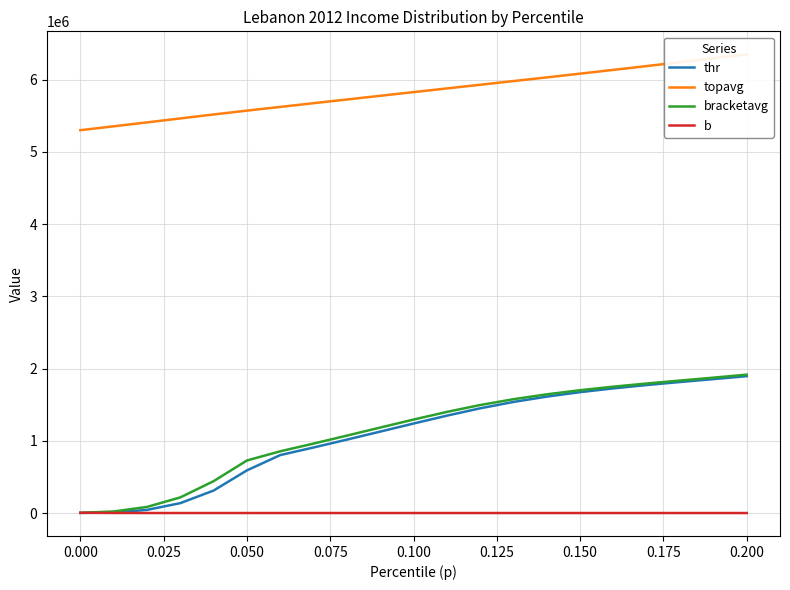

True or false: bracketavg and topavg cross at least once.

False